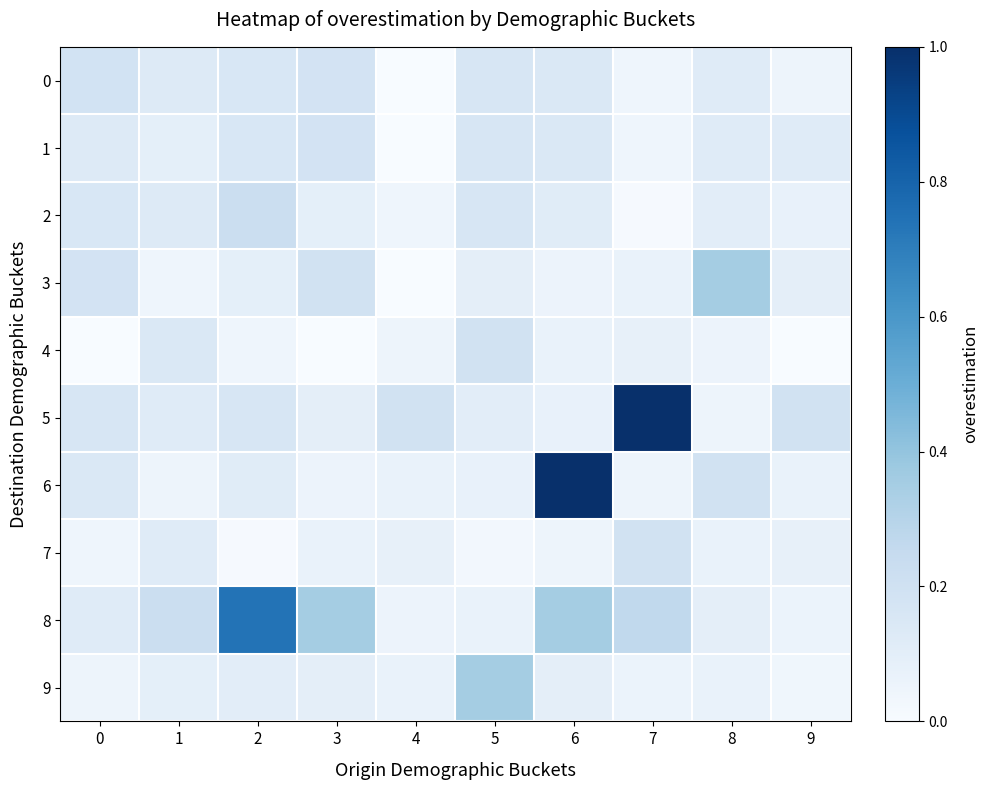

How many categories are shown in the chart?

10